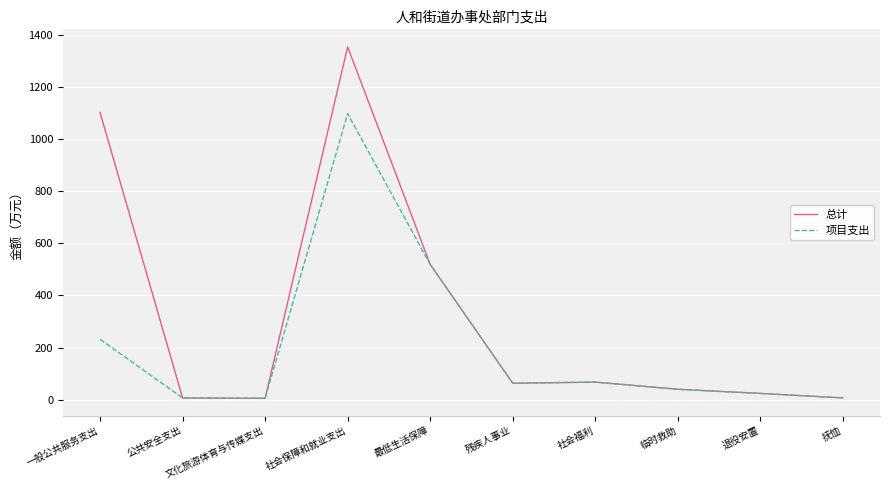

List the series in order of their overall mean, highest first.

总计, 项目支出